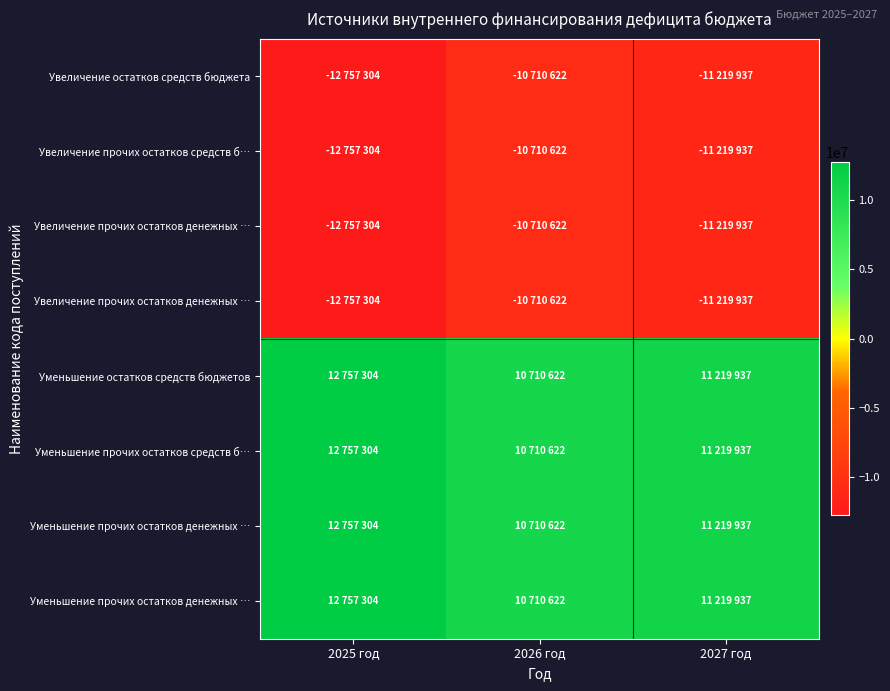

What is the difference between the highest and lowest values at 2026 год?

21421244